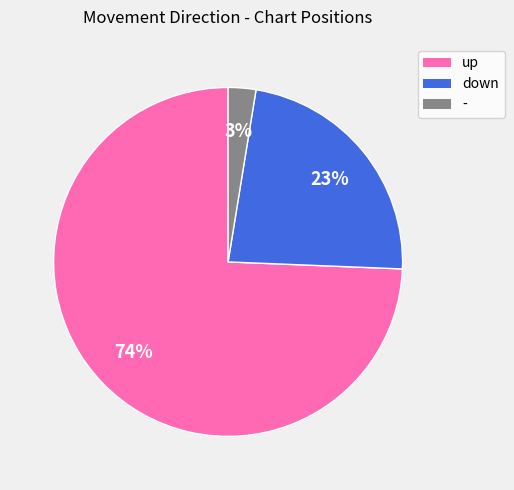

Which slice is the smallest?

-